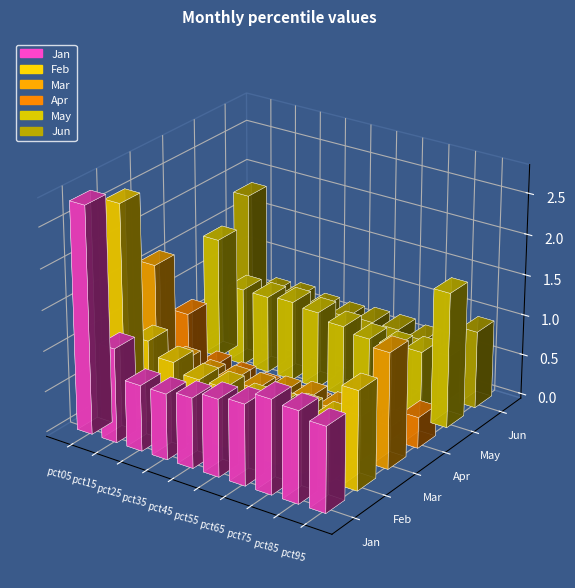

At which label is May closest to 1?

pct35